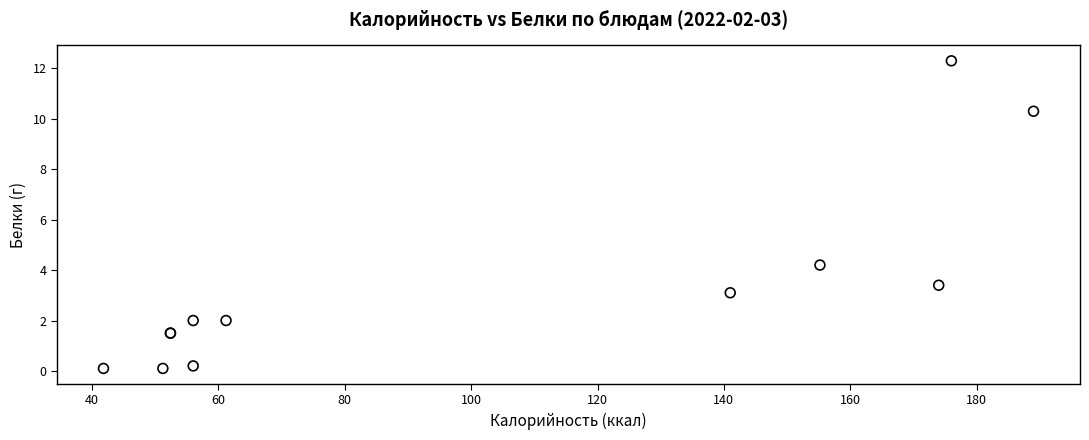

What Y value in the scatter plot is closest to 6?

4.2